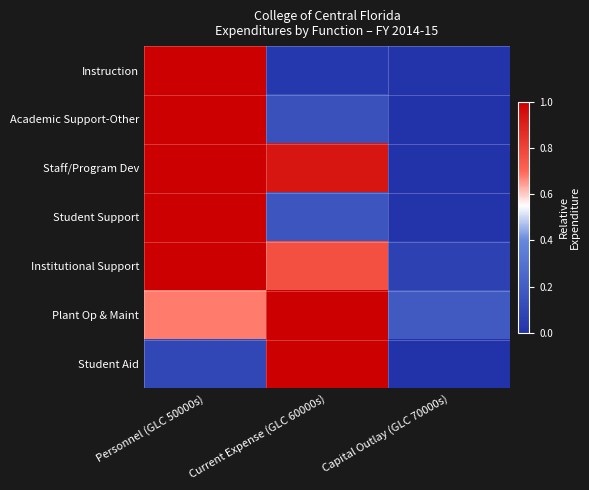

Reading left to right, list all the values displayed in this chart.

Instruction: Personnel (GLC 50000s)=1.0	Current Expense (GLC 60000s)=0.0	Capital Outlay (GLC 70000s)=0.0
Academic Support-Other: Personnel (GLC 50000s)=1.0	Current Expense (GLC 60000s)=0.1	Capital Outlay (GLC 70000s)=0.0
Staff/Program Dev: Personnel (GLC 50000s)=1.0	Current Expense (GLC 60000s)=0.9	Capital Outlay (GLC 70000s)=0.0
Student Support: Personnel (GLC 50000s)=1.0	Current Expense (GLC 60000s)=0.2	Capital Outlay (GLC 70000s)=0.0
Institutional Support: Personnel (GLC 50000s)=1.0	Current Expense (GLC 60000s)=0.8	Capital Outlay (GLC 70000s)=0.1
Plant Op & Maint: Personnel (GLC 50000s)=0.7	Current Expense (GLC 60000s)=1.0	Capital Outlay (GLC 70000s)=0.2
Student Aid: Personnel (GLC 50000s)=0.1	Current Expense (GLC 60000s)=1.0	Capital Outlay (GLC 70000s)=0.0